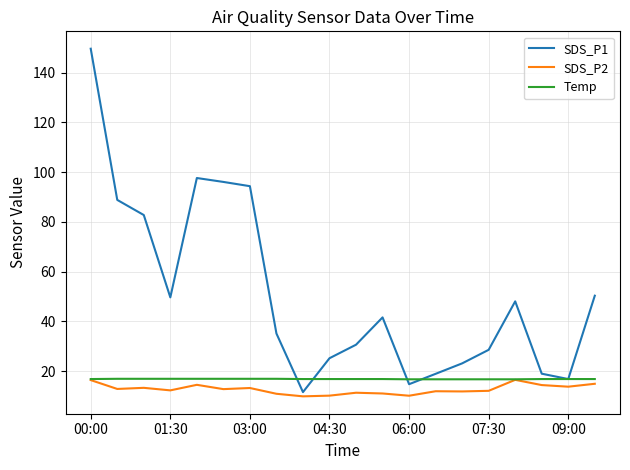

Which series has the largest total across all categories?

SDS_P1